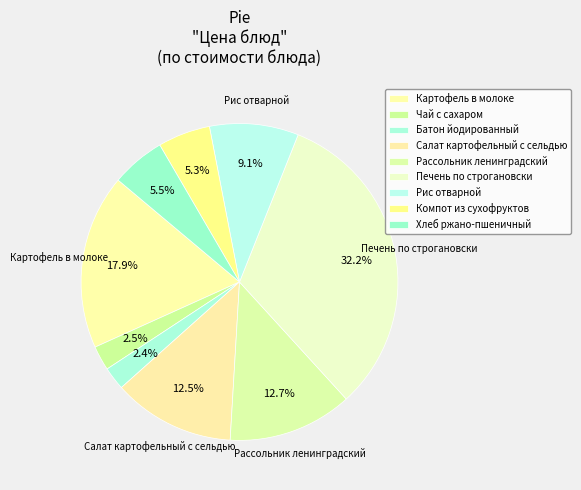

To the nearest percent, what is the difference between the largest and smallest slice percentages?

30%